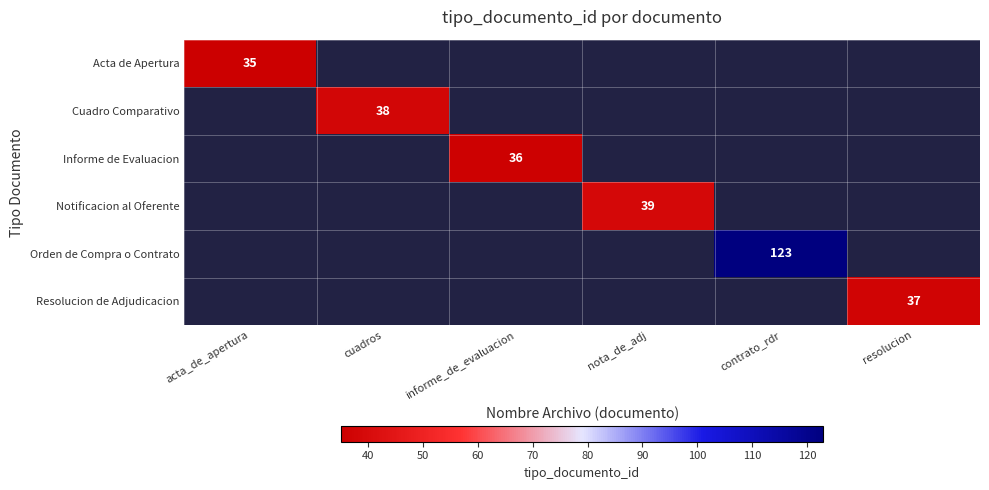

At which category does the chart reach its peak across all series?

contrato_rdr